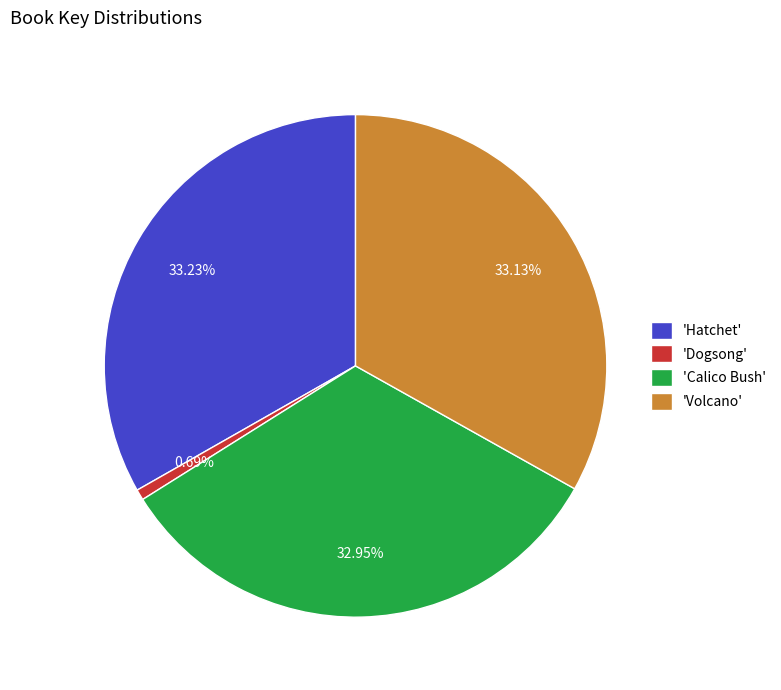

Which category has the smallest portion of the pie?

'Dogsong'